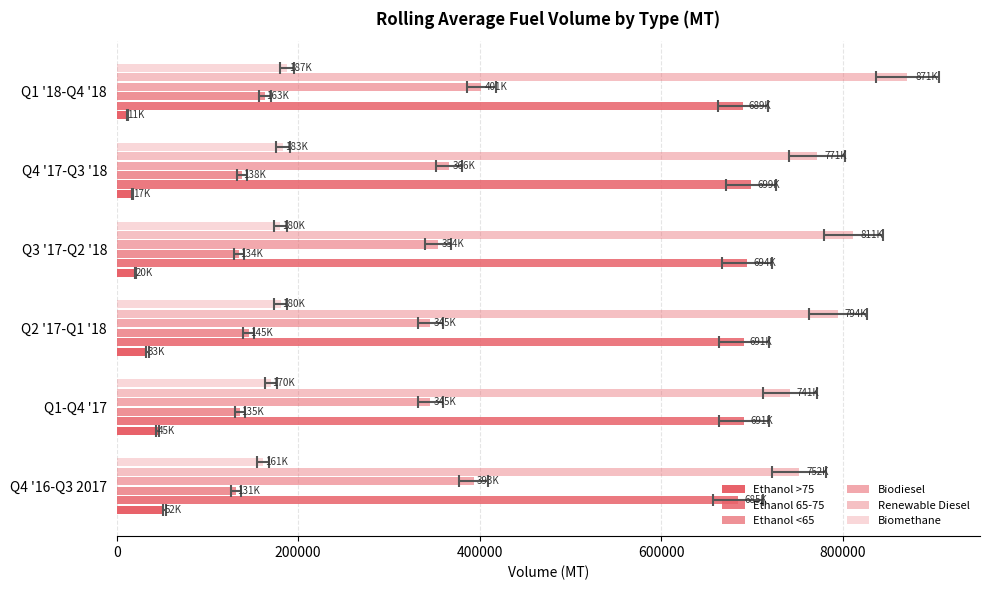

How many data points does each series have?

6